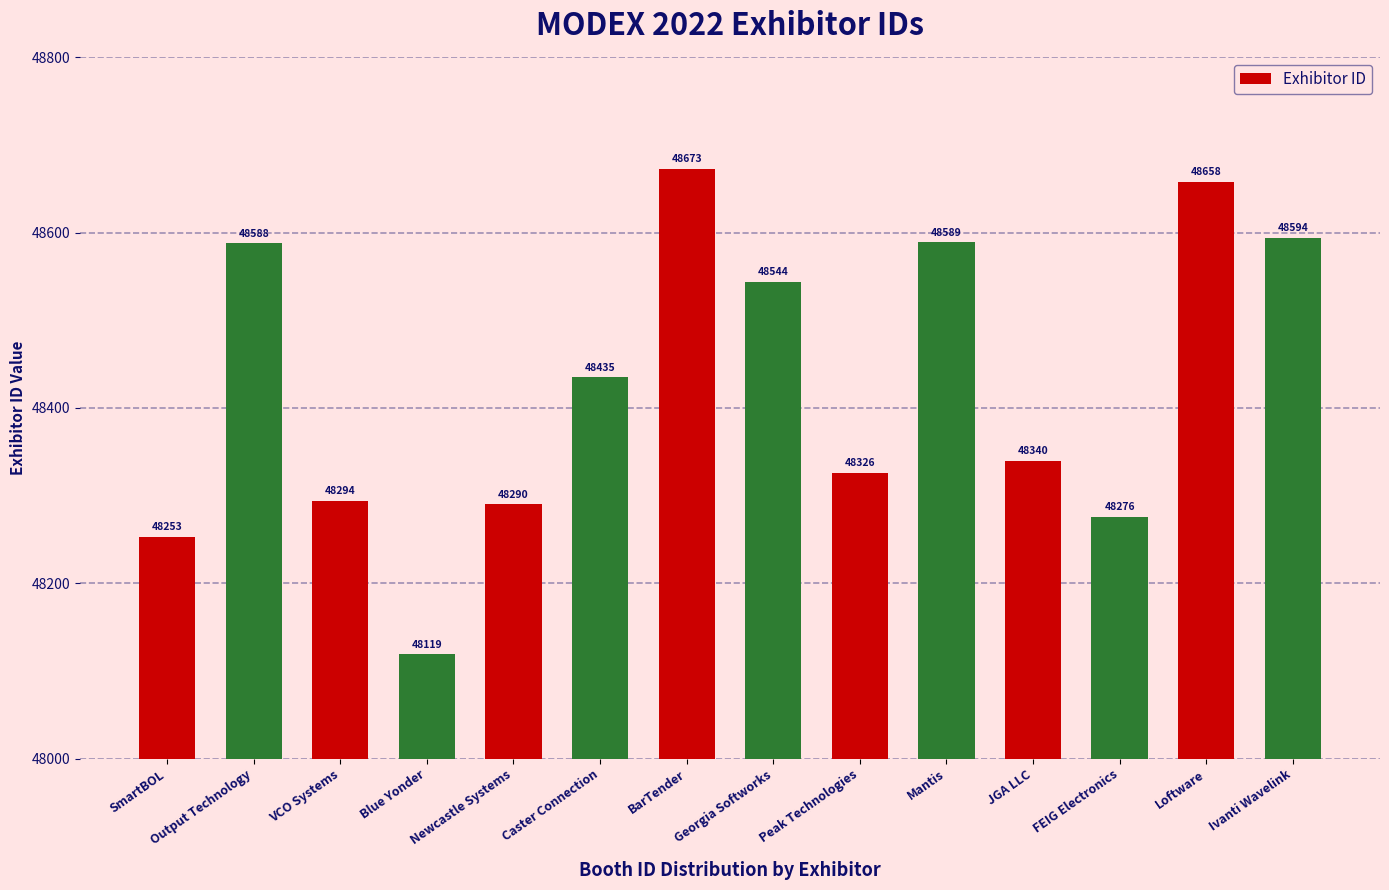

How many data points does each series have?

14